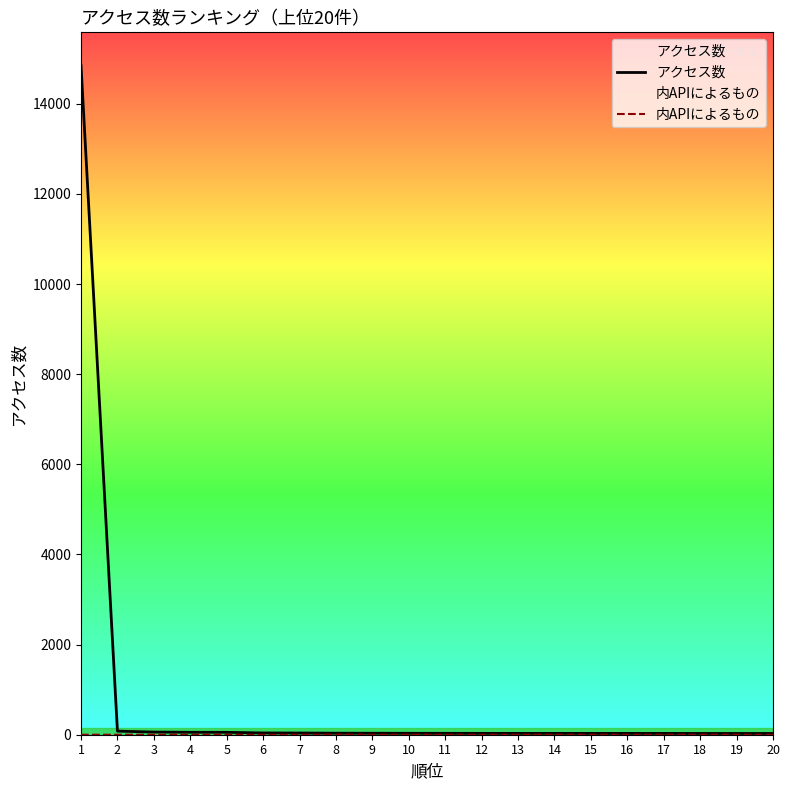

Is the value of 内APIによるもの at 2 greater than the value of アクセス数 at 14?

No